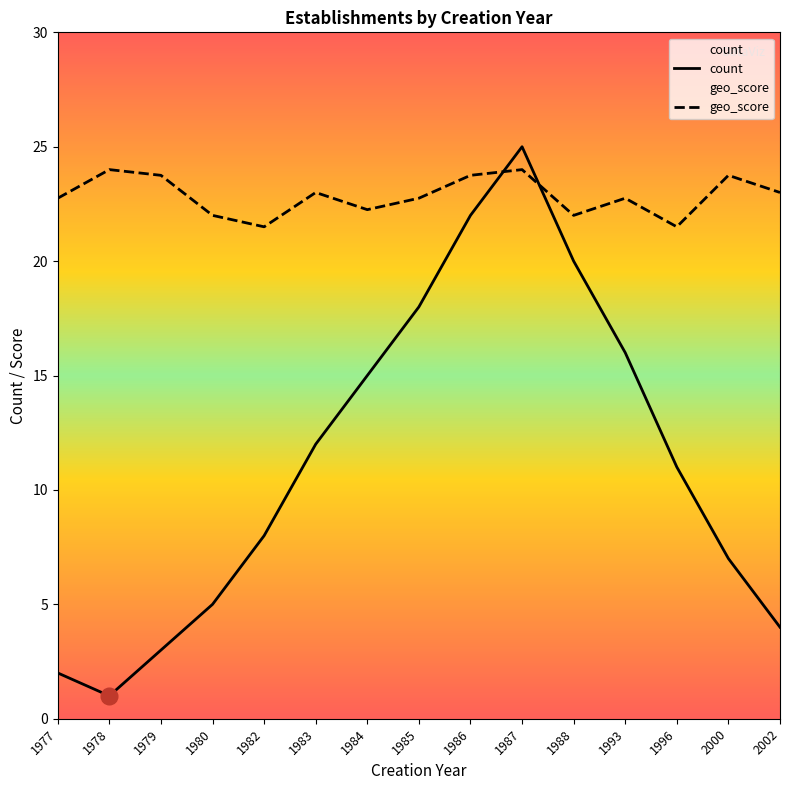

Where is the first local minimum for count?

1978